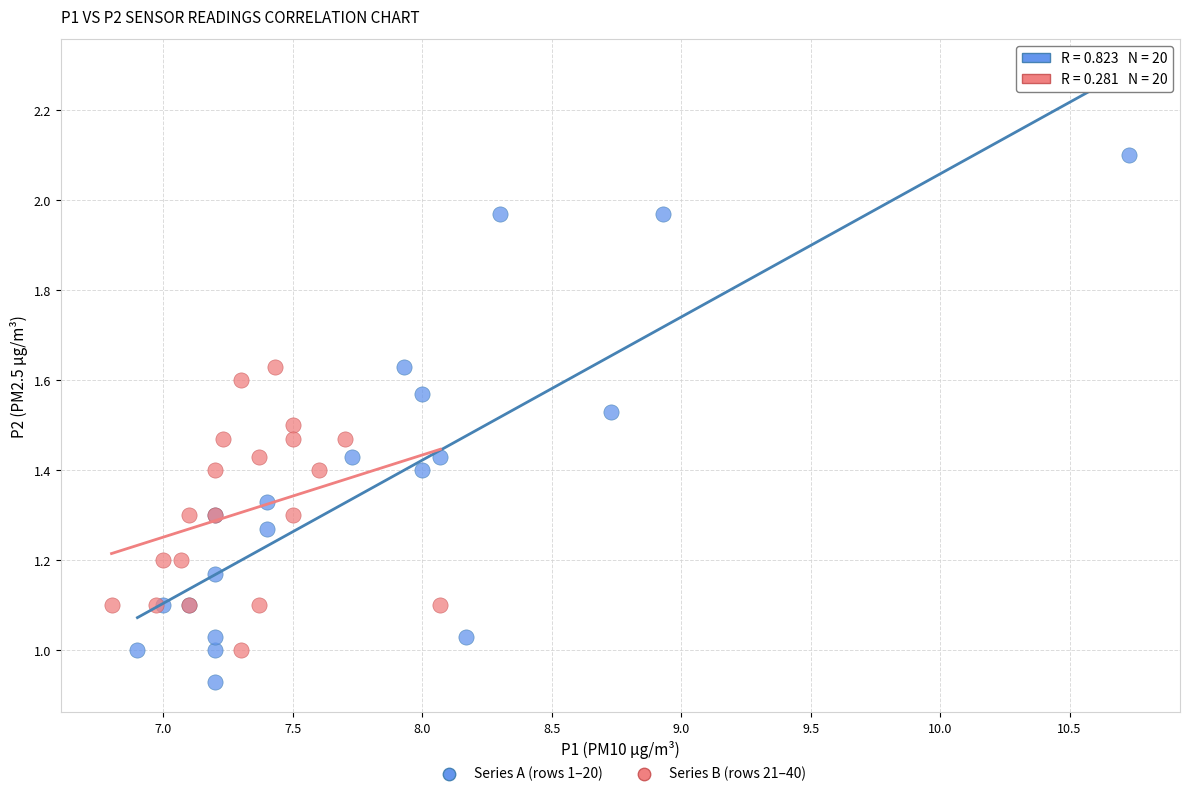

What are all the series names shown in the legend?

Series A (rows 1–20), Series B (rows 21–40)